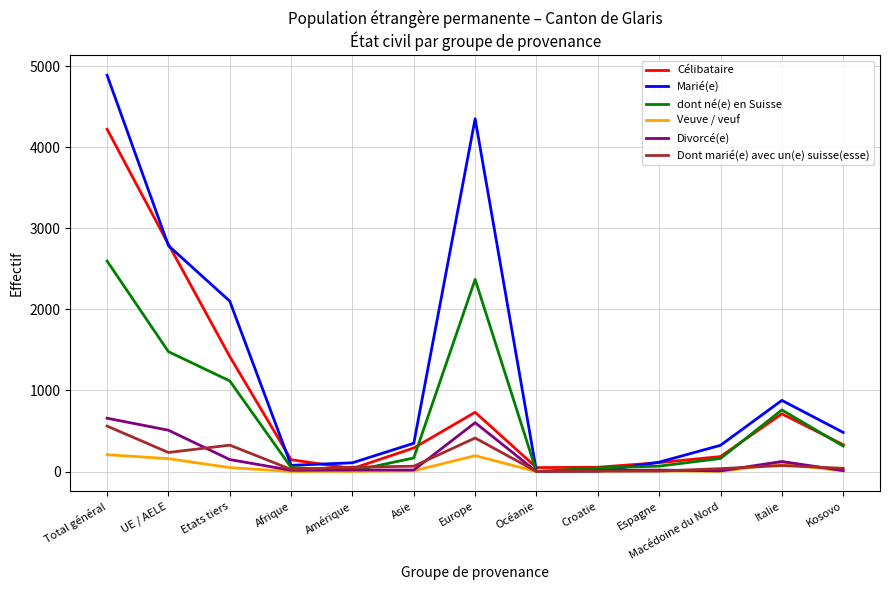

What is the total value across all series at Total général?

13136